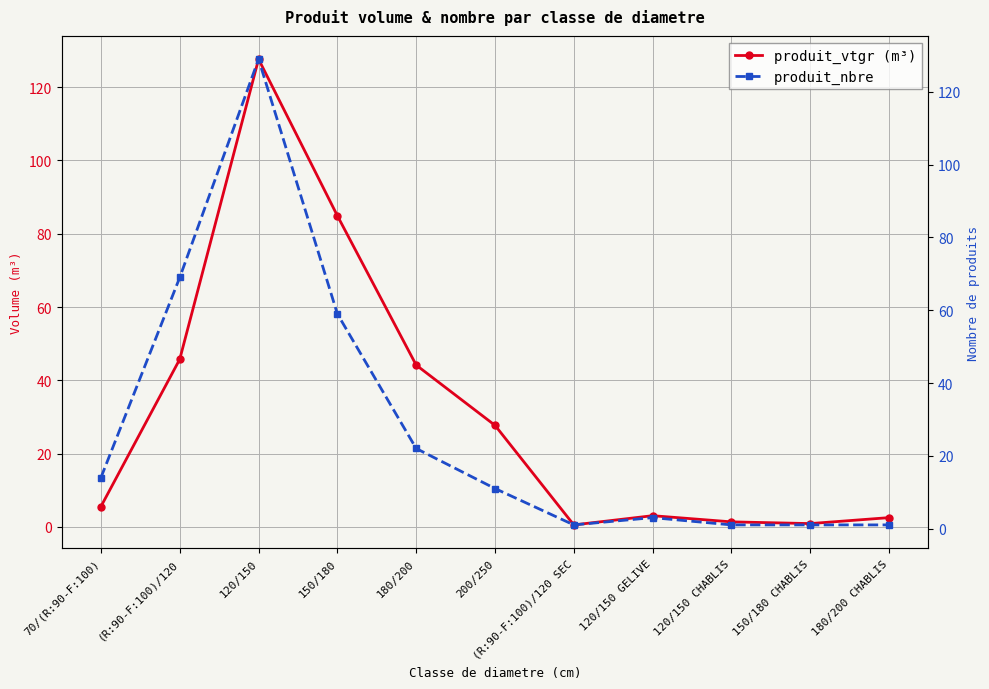

Rank the series by their maximum value, from highest to lowest.

produit_nbre, produit_vtgr (m³)